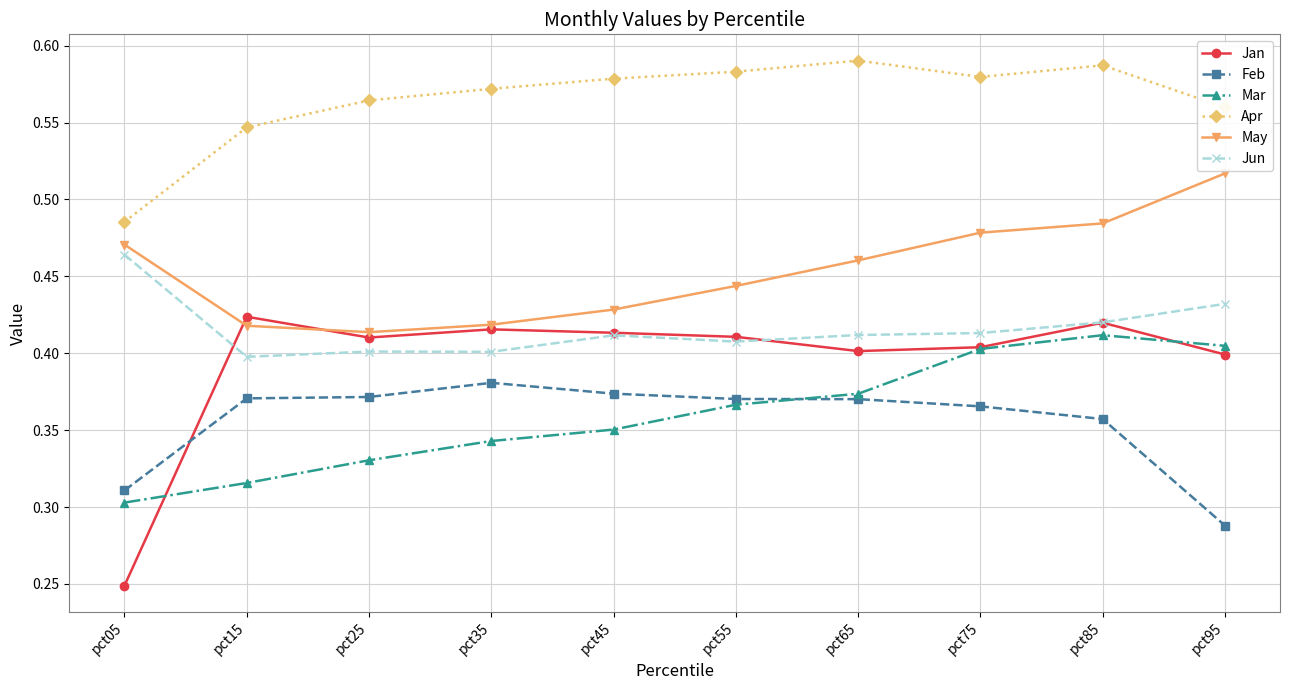

In Jun, how many points are higher than both neighbors (excluding endpoints)?

2